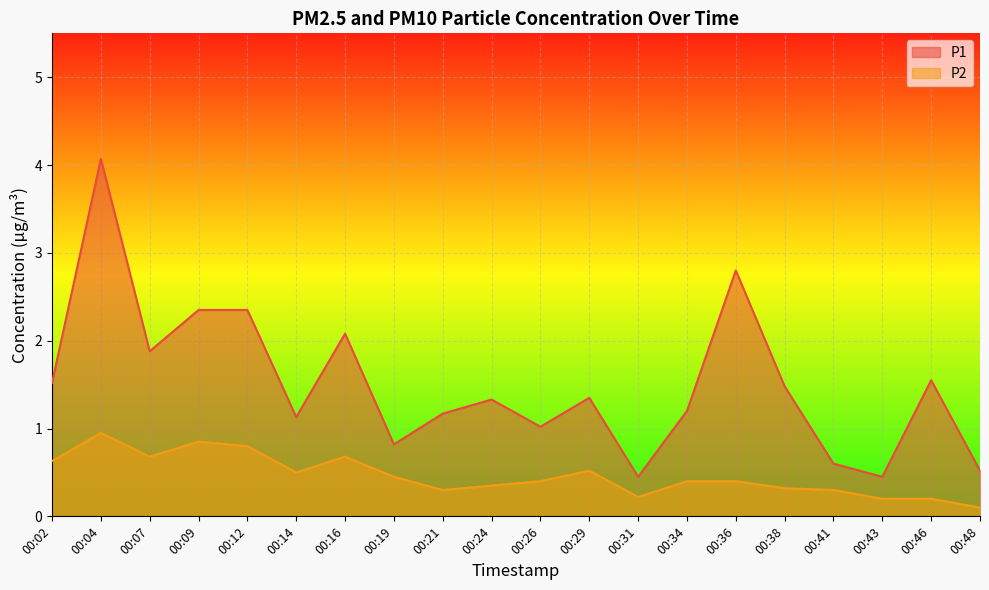

At which category does P2 reach its first local peak?

00:04